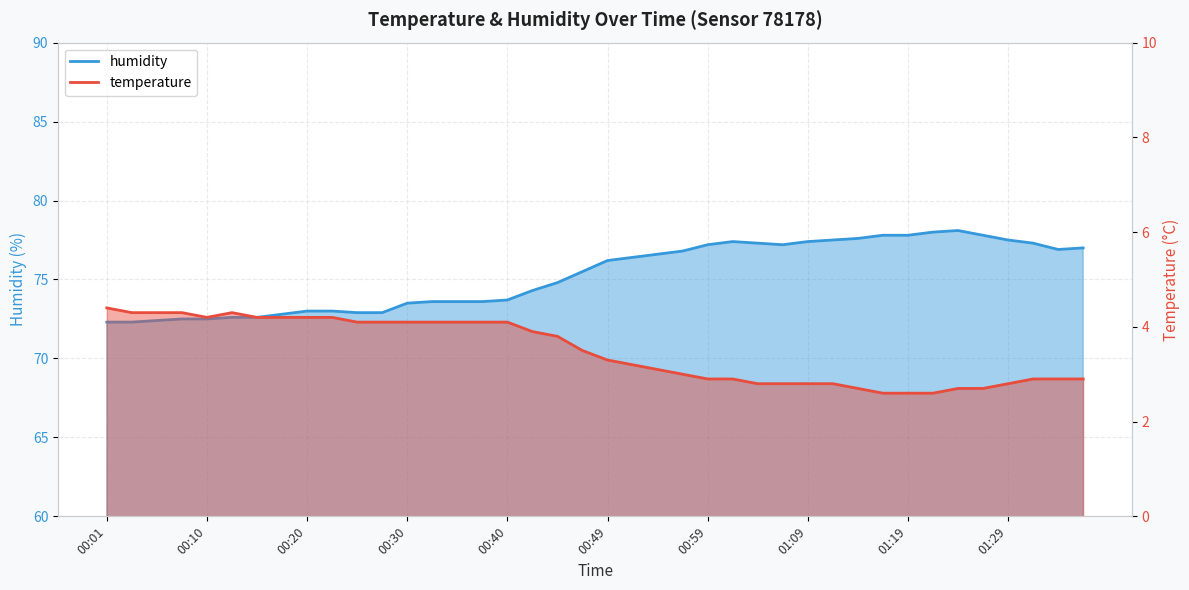

What position from the right is 00:30?

28